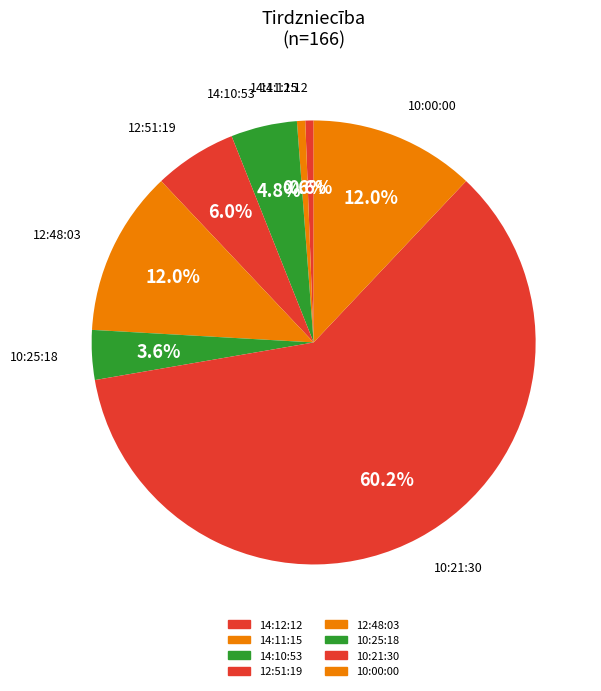

How many slices are in this pie chart?

8